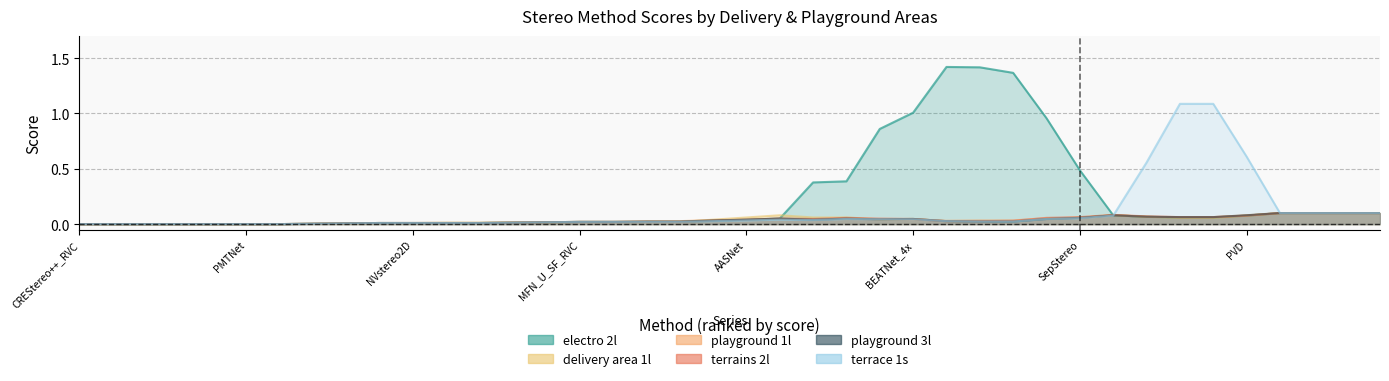

Does the chart have visible grid lines?

Yes